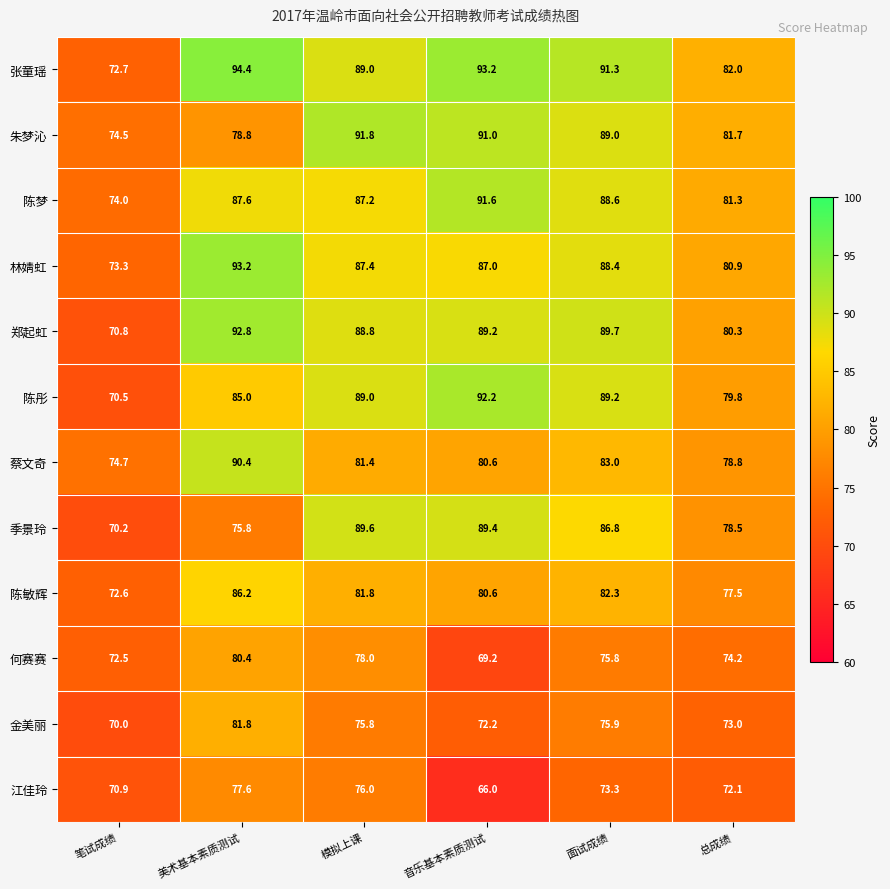

At how many categories does at least one series exceed 86?

4